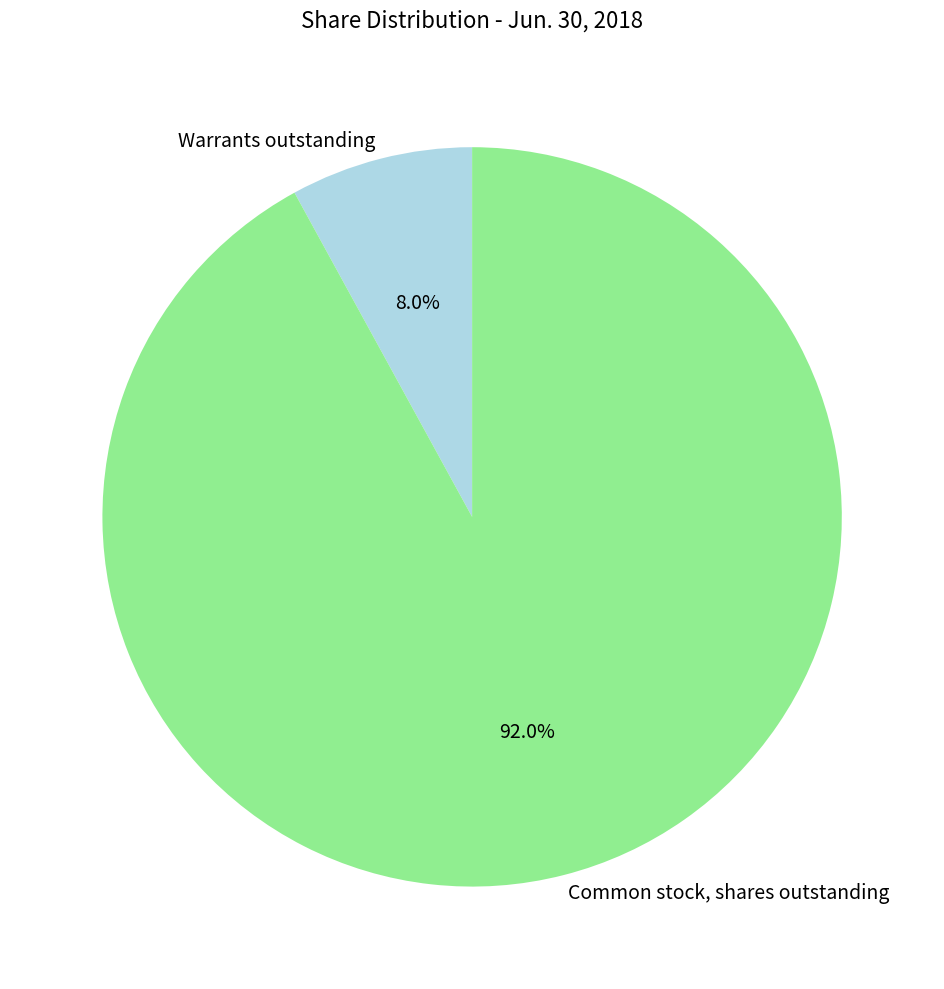

What percentage is the Warrants outstanding slice, to the nearest percent?

8%